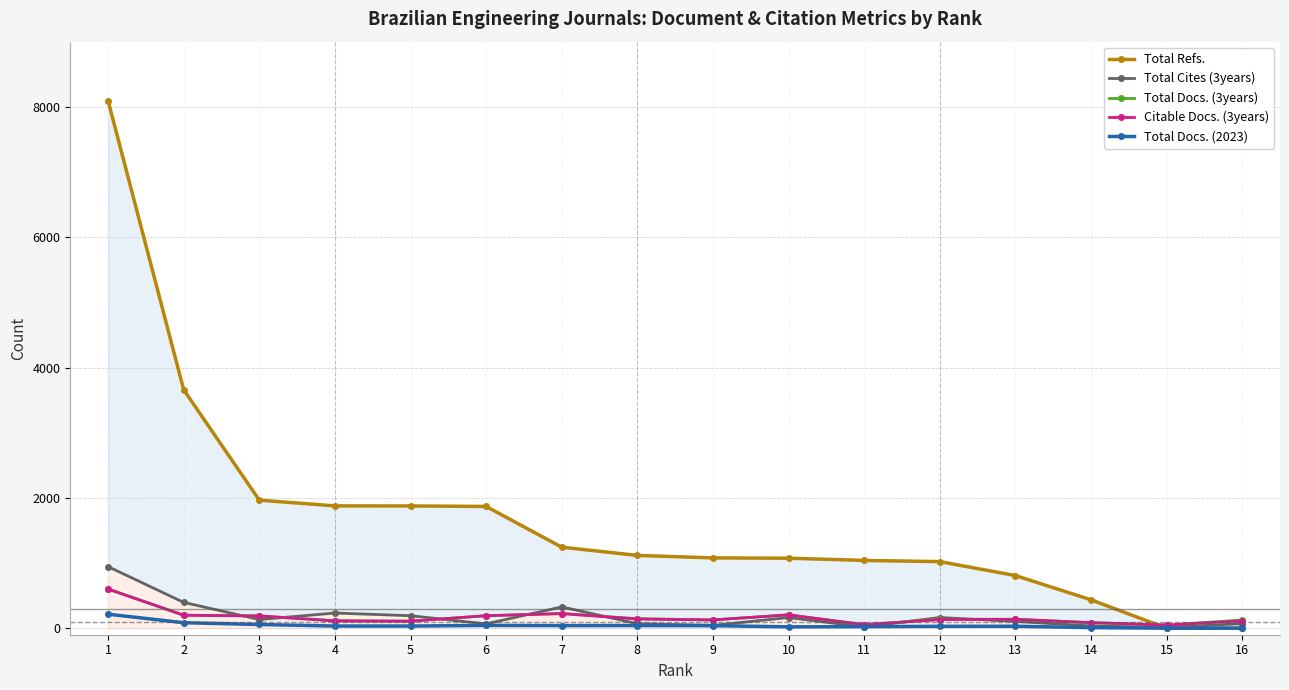

The value of Citable Docs. (3years) at 16 is 113. True or false?

True